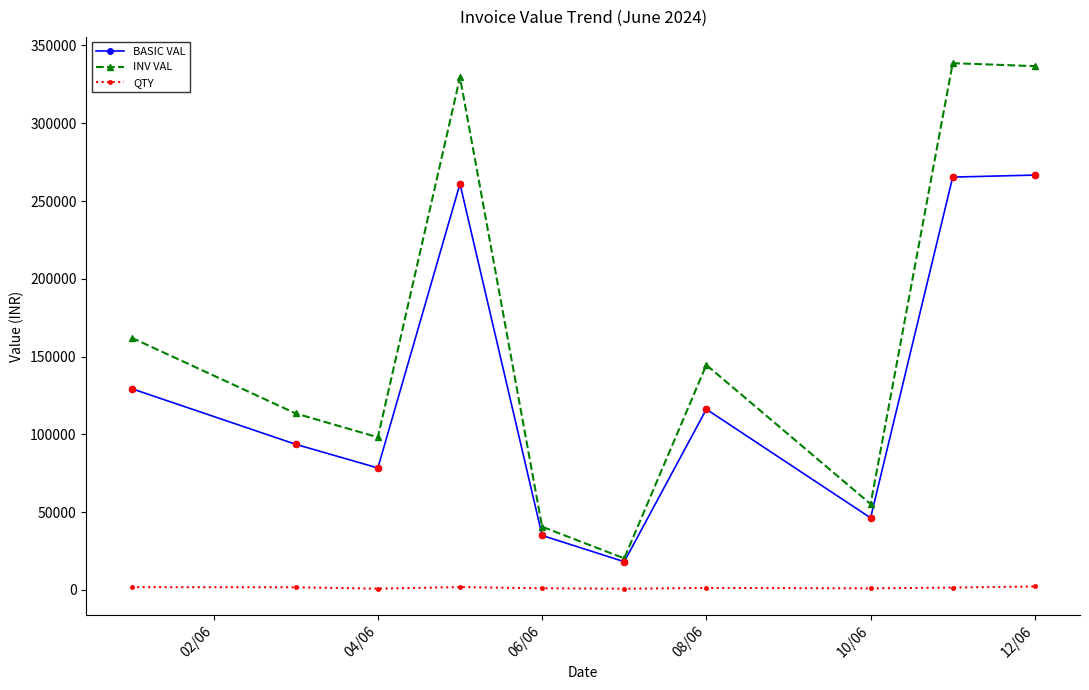

How many interior local valleys does the BASIC VAL series have?

3